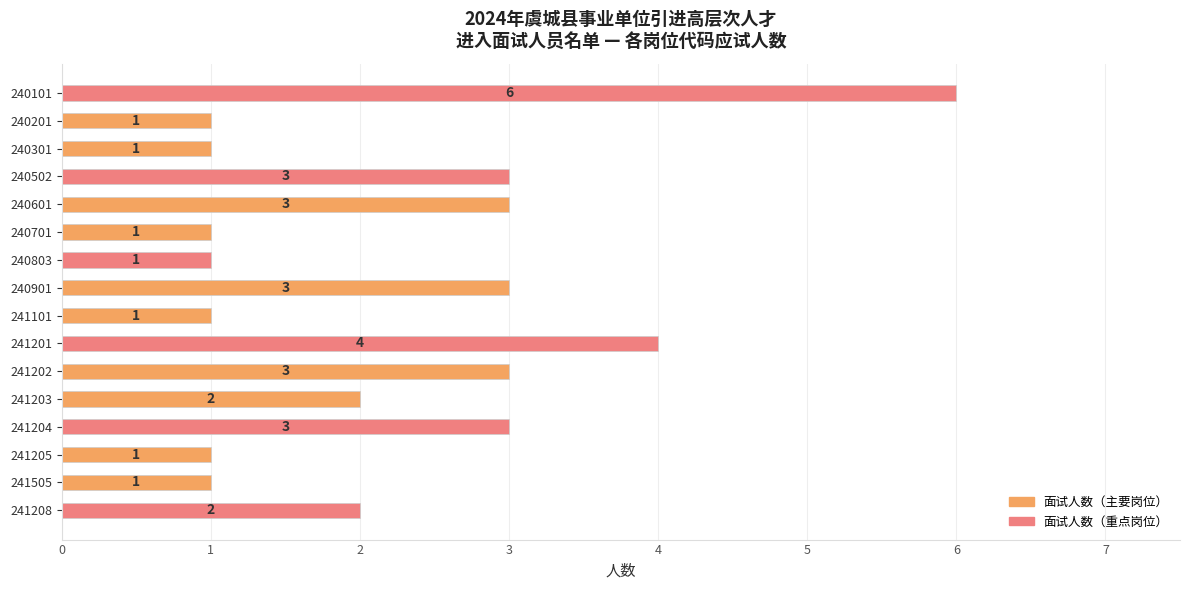

Does the chart contain any negative values?

No